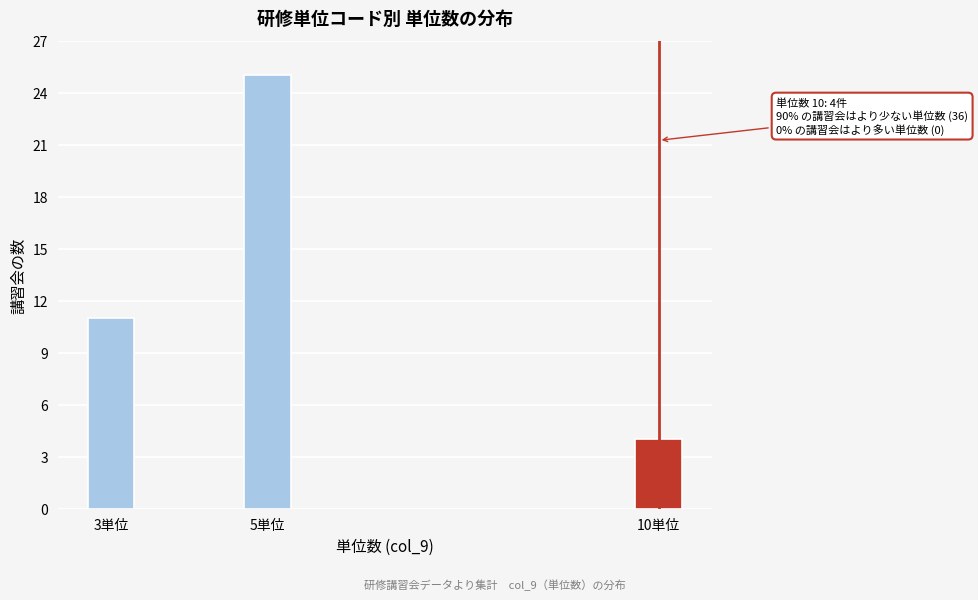

Reading left to right, list all the values displayed in this chart.

3単位=11	5単位=25	10単位=4